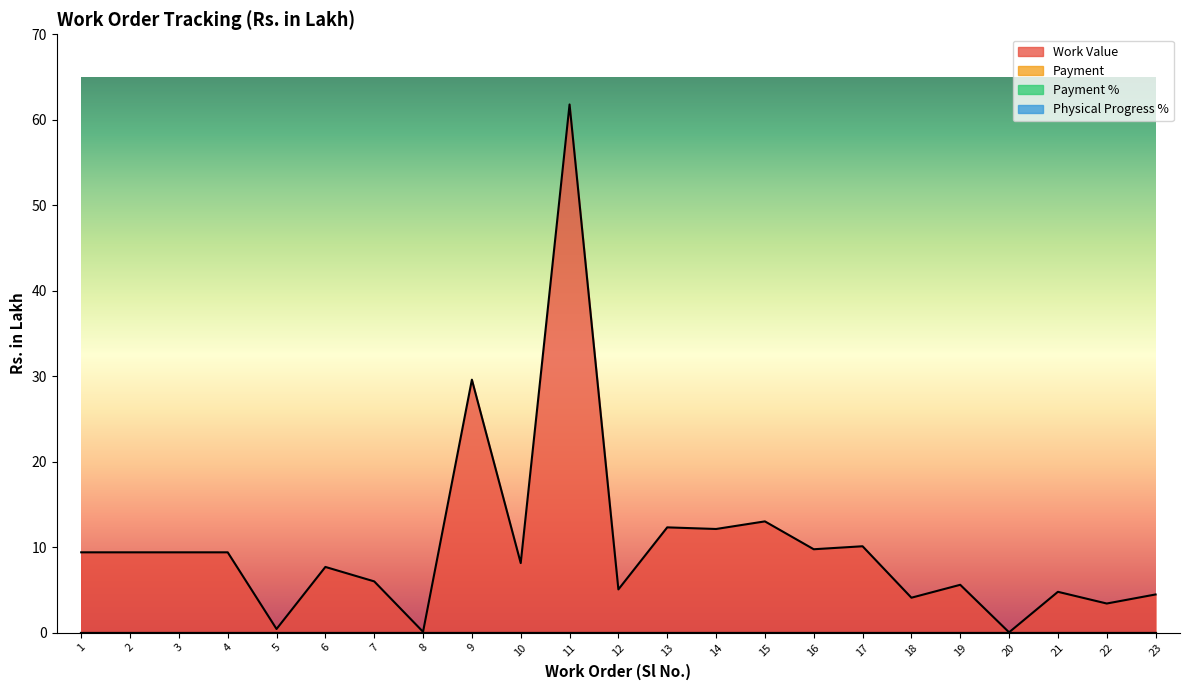

Where is Payment % nearest to the value 0?

1